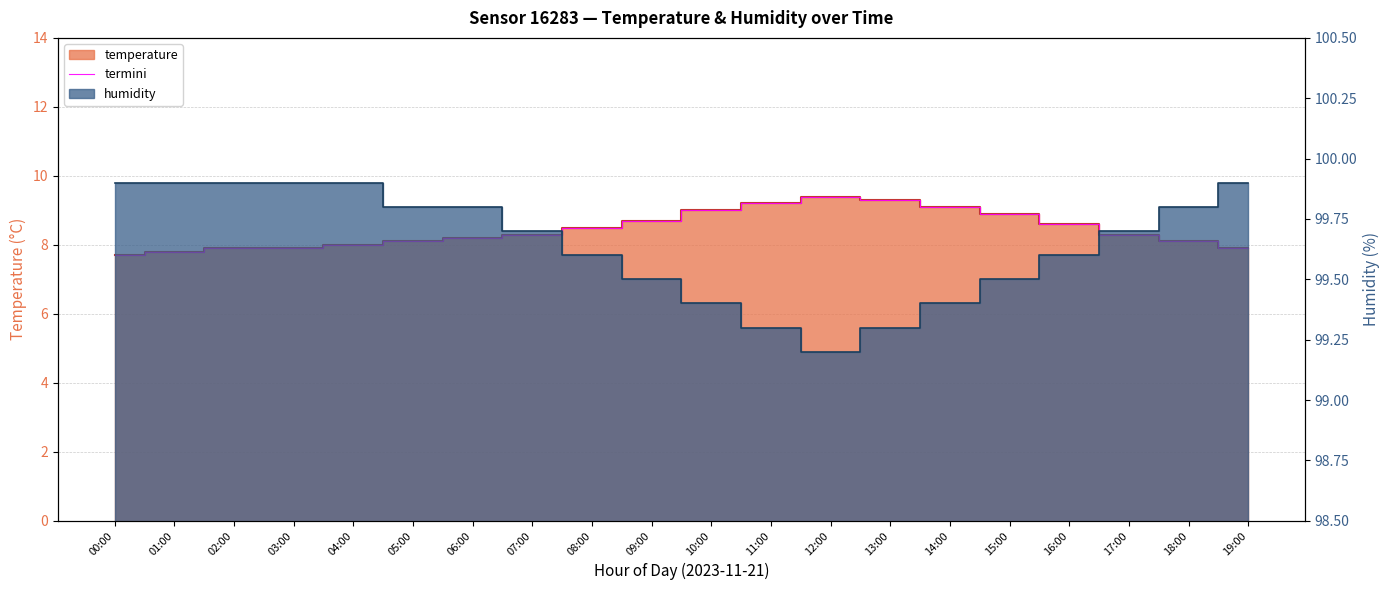

Is it true that the value at 15:00 is 2.1?

False